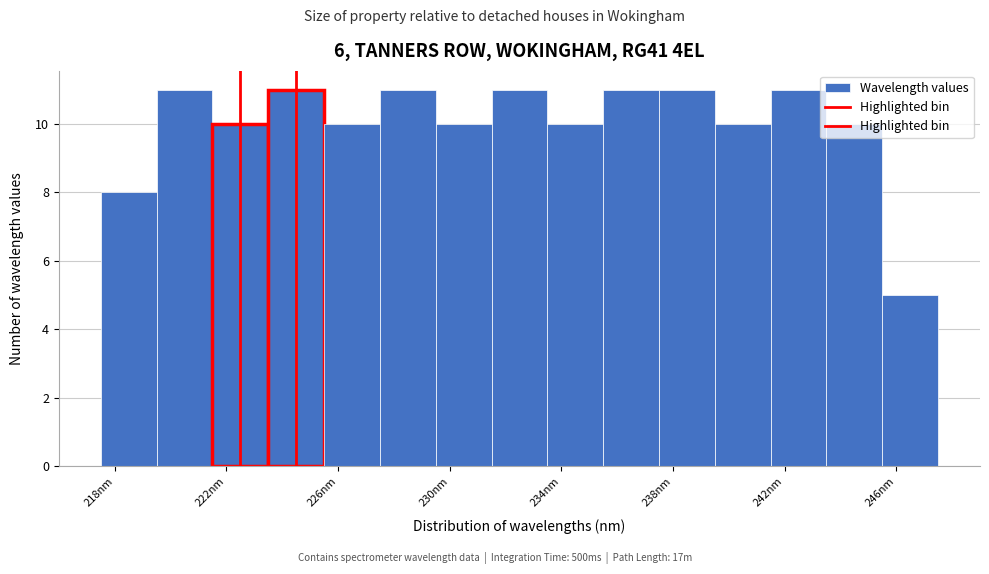

How tall is the bar that spans 231.5 to 233.5 on the x-axis? Neither the bar edges nor the heights are printed on the chart, so give them approximately, as read against the axes.

11